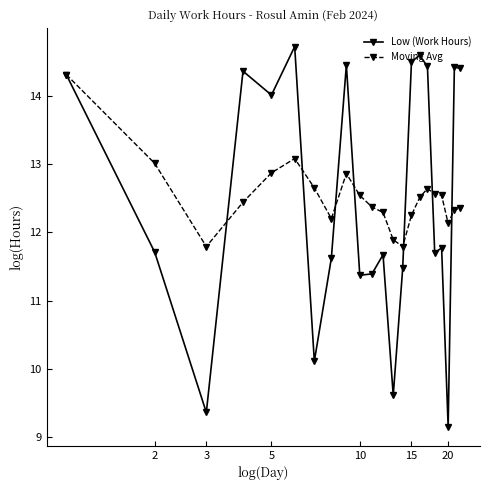

List the series in order of their peak value, highest first.

Low (Work Hours), Moving Avg